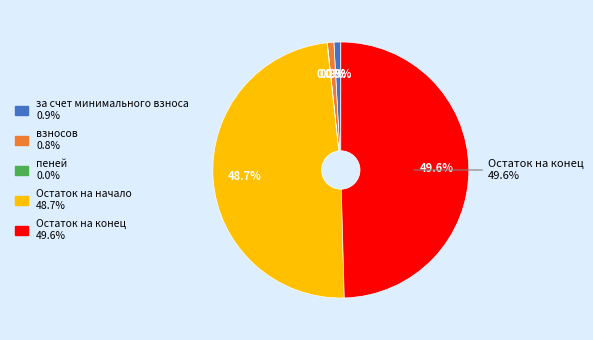

True or false: Остаток на начало accounts for 49% of the total.

True